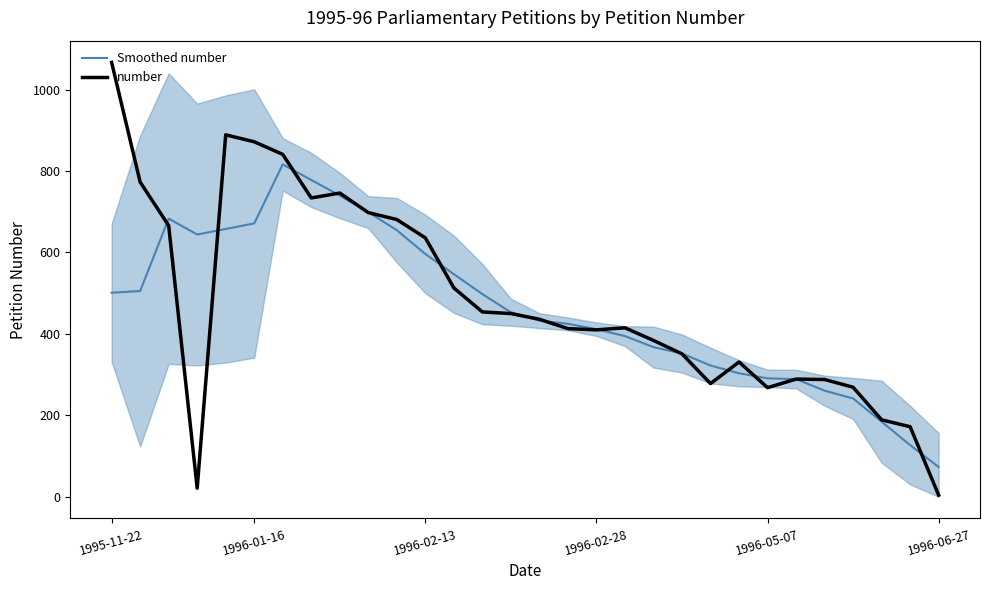

What is the smallest value displayed?

4.0